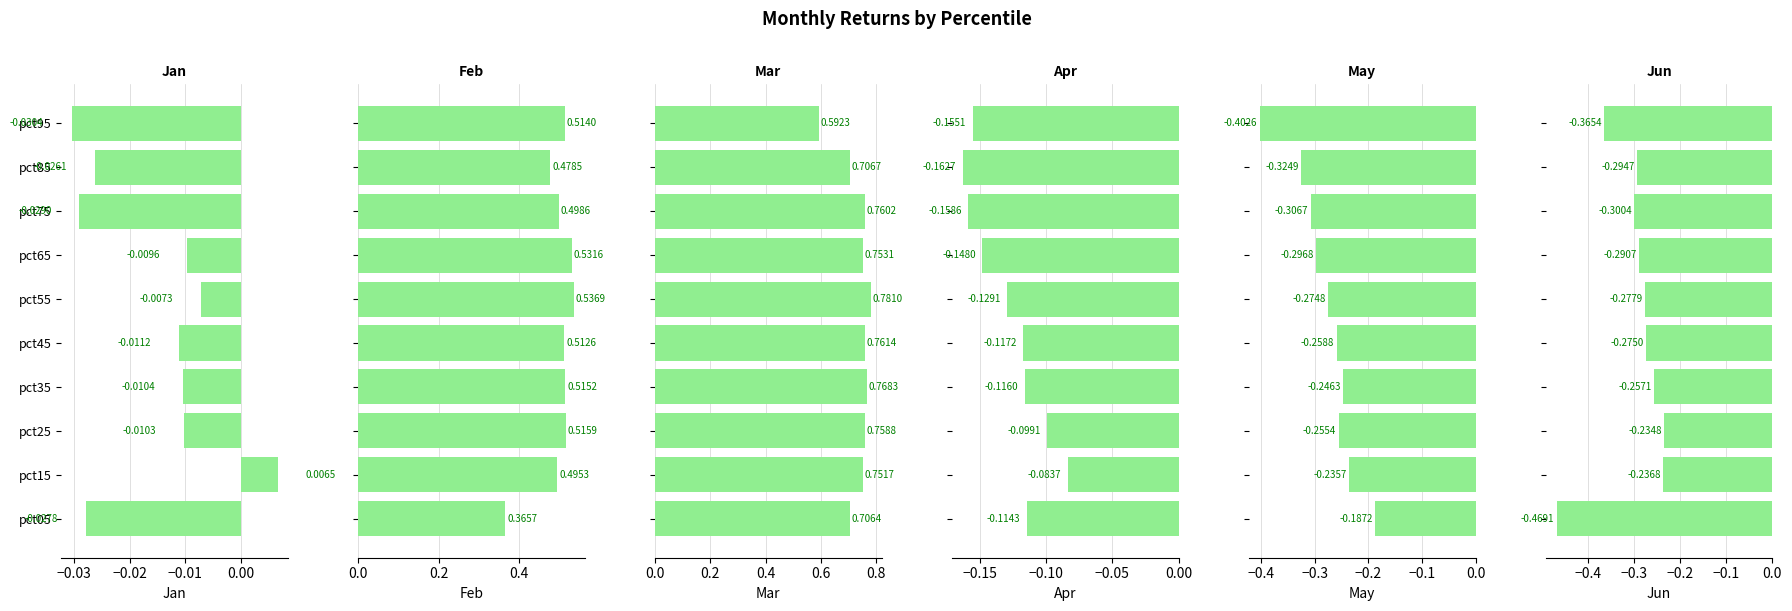

Which series changed the most between pct65 and pct75?

Feb